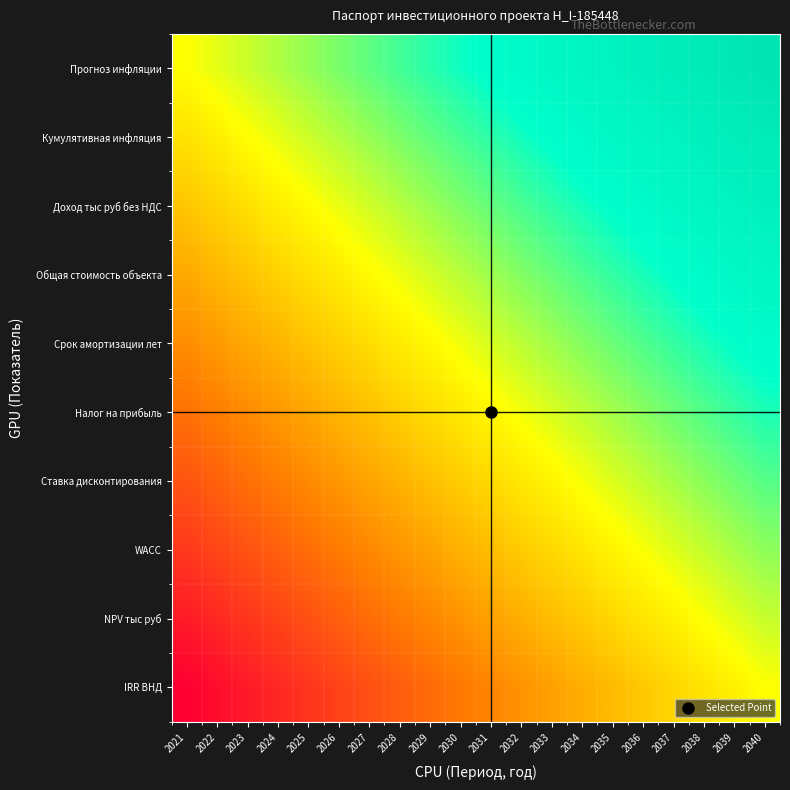

Reading right to left, transcribe all the data shown in this chart.

Прогноз инфляции: 2040=1.0	2039=1.0	2038=0.9	2037=0.9	2036=0.9	2035=0.9	2034=0.8	2033=0.8	2032=0.8	2031=0.8	2030=0.7	2029=0.7	2028=0.7	2027=0.7	2026=0.6	2025=0.6	2024=0.6	2023=0.6	2022=0.5	2021=0.5
Кумулятивная инфляция: 2040=0.9	2039=0.9	2038=0.9	2037=0.9	2036=0.8	2035=0.8	2034=0.8	2033=0.8	2032=0.7	2031=0.7	2030=0.7	2029=0.7	2028=0.6	2027=0.6	2026=0.6	2025=0.5	2024=0.5	2023=0.5	2022=0.5	2021=0.4
Доход тыс руб без НДС: 2040=0.9	2039=0.9	2038=0.8	2037=0.8	2036=0.8	2035=0.8	2034=0.7	2033=0.7	2032=0.7	2031=0.7	2030=0.6	2029=0.6	2028=0.6	2027=0.5	2026=0.5	2025=0.5	2024=0.5	2023=0.4	2022=0.4	2021=0.4
Общая стоимость объекта: 2040=0.8	2039=0.8	2038=0.8	2037=0.8	2036=0.7	2035=0.7	2034=0.7	2033=0.6	2032=0.6	2031=0.6	2030=0.6	2029=0.5	2028=0.5	2027=0.5	2026=0.5	2025=0.4	2024=0.4	2023=0.4	2022=0.4	2021=0.3
Срок амортизации лет: 2040=0.8	2039=0.8	2038=0.7	2037=0.7	2036=0.7	2035=0.6	2034=0.6	2033=0.6	2032=0.6	2031=0.5	2030=0.5	2029=0.5	2028=0.5	2027=0.4	2026=0.4	2025=0.4	2024=0.4	2023=0.3	2022=0.3	2021=0.3
Налог на прибыль: 2040=0.7	2039=0.7	2038=0.7	2037=0.6	2036=0.6	2035=0.6	2034=0.6	2033=0.5	2032=0.5	2031=0.5	2030=0.5	2029=0.4	2028=0.4	2027=0.4	2026=0.4	2025=0.3	2024=0.3	2023=0.3	2022=0.2	2021=0.2
Ставка дисконтирования: 2040=0.7	2039=0.6	2038=0.6	2037=0.6	2036=0.6	2035=0.5	2034=0.5	2033=0.5	2032=0.5	2031=0.4	2030=0.4	2029=0.4	2028=0.4	2027=0.3	2026=0.3	2025=0.3	2024=0.2	2023=0.2	2022=0.2	2021=0.2
WACC: 2040=0.6	2039=0.6	2038=0.6	2037=0.5	2036=0.5	2035=0.5	2034=0.5	2033=0.4	2032=0.4	2031=0.4	2030=0.3	2029=0.3	2028=0.3	2027=0.3	2026=0.2	2025=0.2	2024=0.2	2023=0.2	2022=0.1	2021=0.1
NPV тыс руб: 2040=0.6	2039=0.5	2038=0.5	2037=0.5	2036=0.5	2035=0.4	2034=0.4	2033=0.4	2032=0.3	2031=0.3	2030=0.3	2029=0.3	2028=0.2	2027=0.2	2026=0.2	2025=0.2	2024=0.1	2023=0.1	2022=0.1	2021=0.1
IRR ВНД: 2040=0.5	2039=0.5	2038=0.4	2037=0.4	2036=0.4	2035=0.4	2034=0.3	2033=0.3	2032=0.3	2031=0.3	2030=0.2	2029=0.2	2028=0.2	2027=0.2	2026=0.1	2025=0.1	2024=0.1	2023=0.1	2022=0.0	2021=0.0